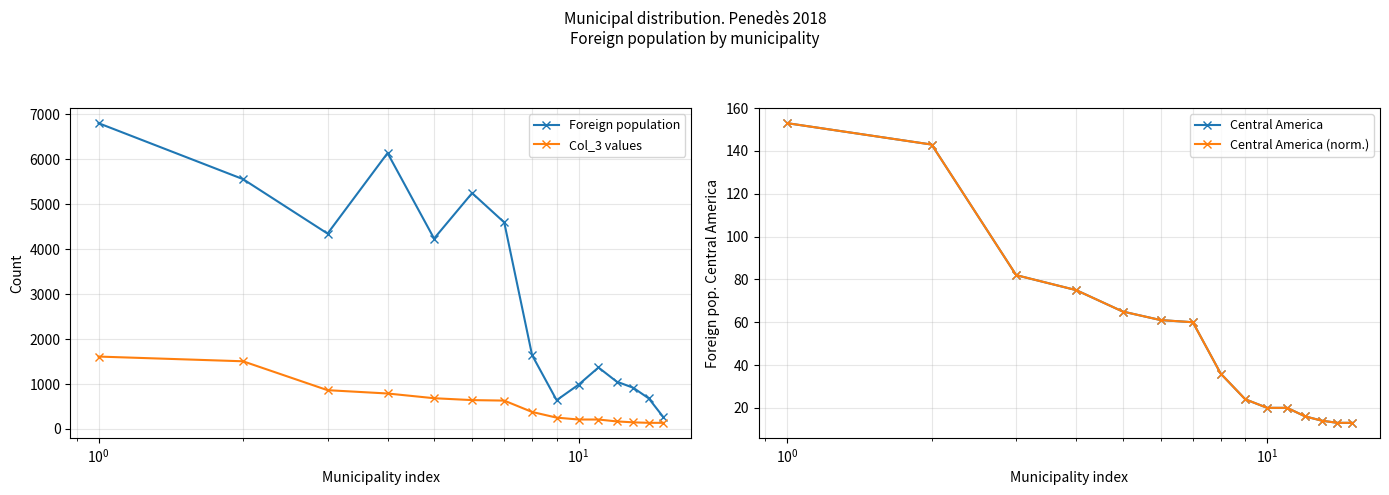

True or false: Central America (norm.) and Foreign population intersect in this chart.

False